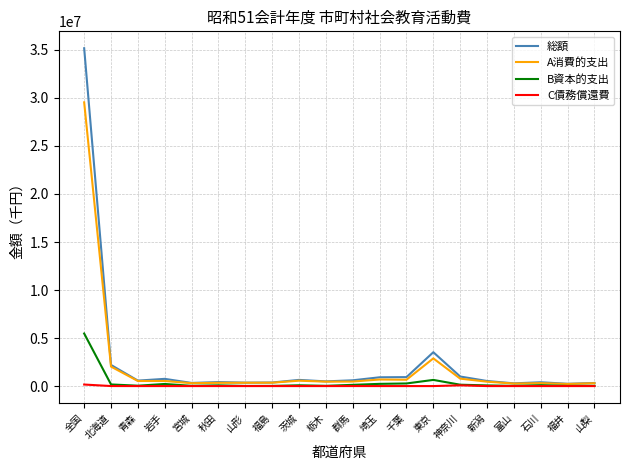

What is the difference between the maximum and minimum values in the 総額 series?

34941179